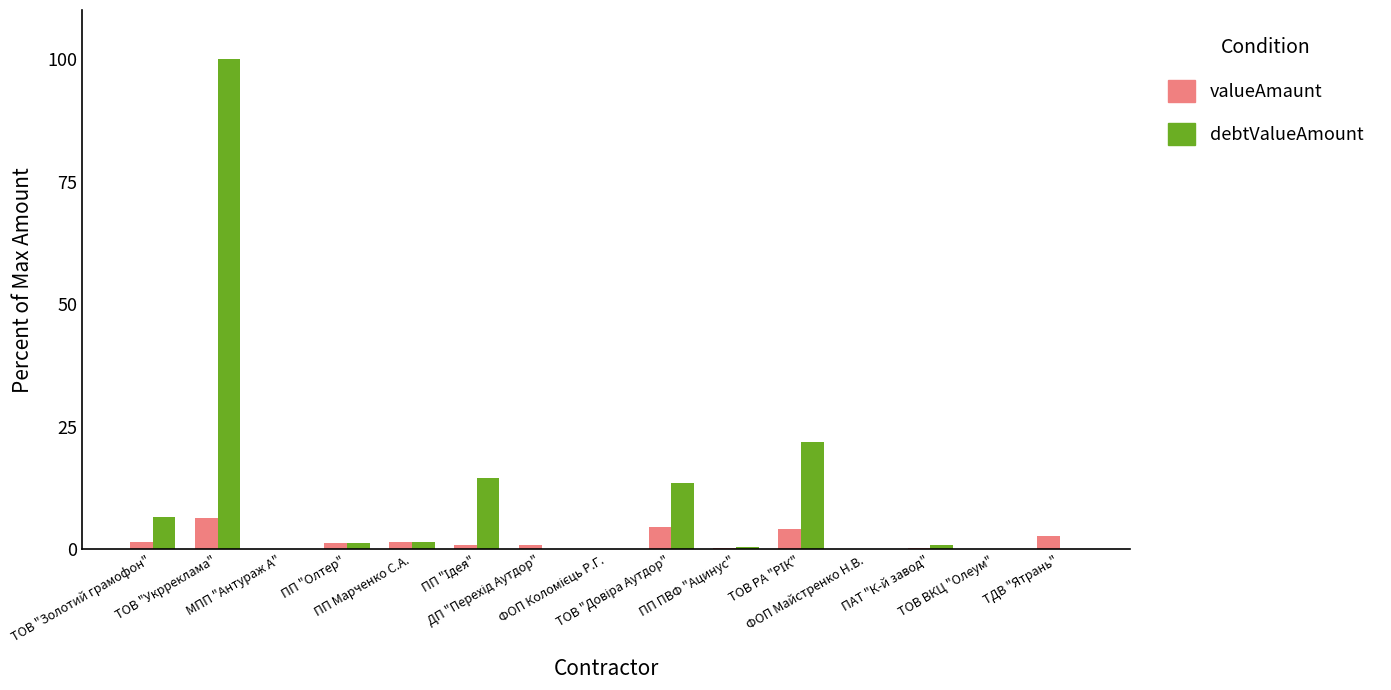

What is the sum of all debtValueAmount values?

160.7